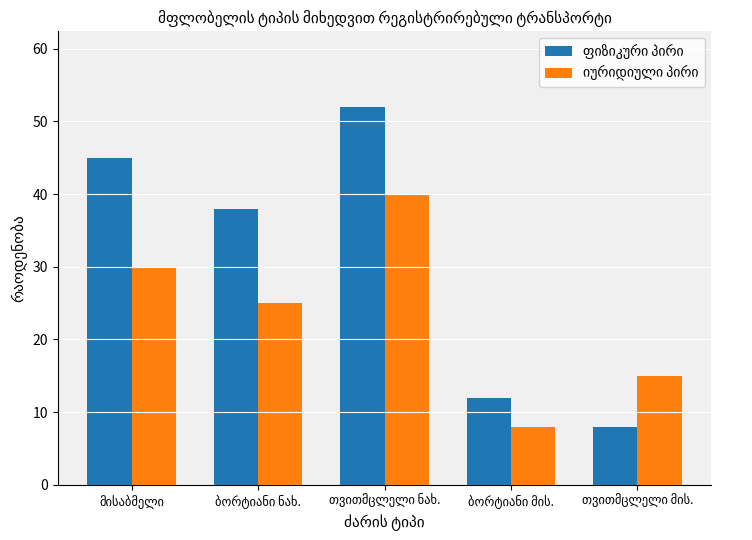

What is the greatest value displayed?

52